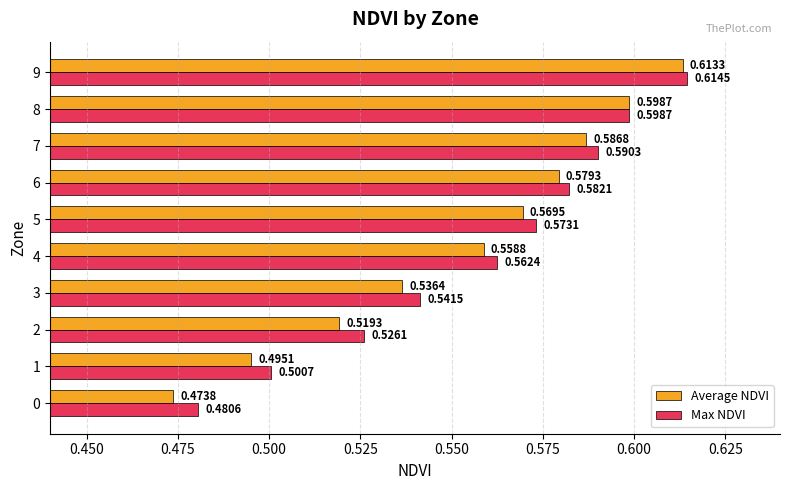

Rank the series by their average value, from lowest to highest.

Average NDVI, Max NDVI